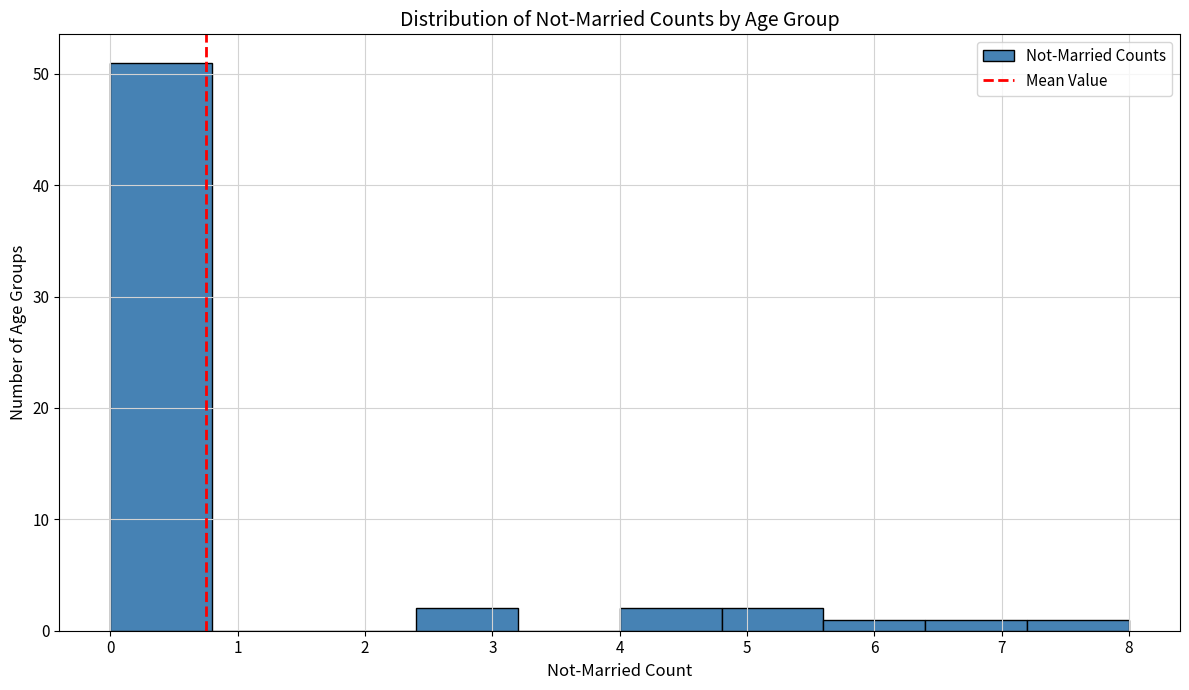

Reading left to right, transcribe this chart: for each bar, give the range it covers on the x-axis and its height. The values are not printed on the chart, so give them approximately, as read against the axis.

0.0 to 0.8: 51
0.8 to 1.6: 0
1.6 to 2.4: 0
2.4 to 3.2: 2
3.2 to 4.0: 0
4.0 to 4.8: 2
4.8 to 5.6: 2
5.6 to 6.4: 1
6.4 to 7.2: 1
7.2 to 8.0: 1